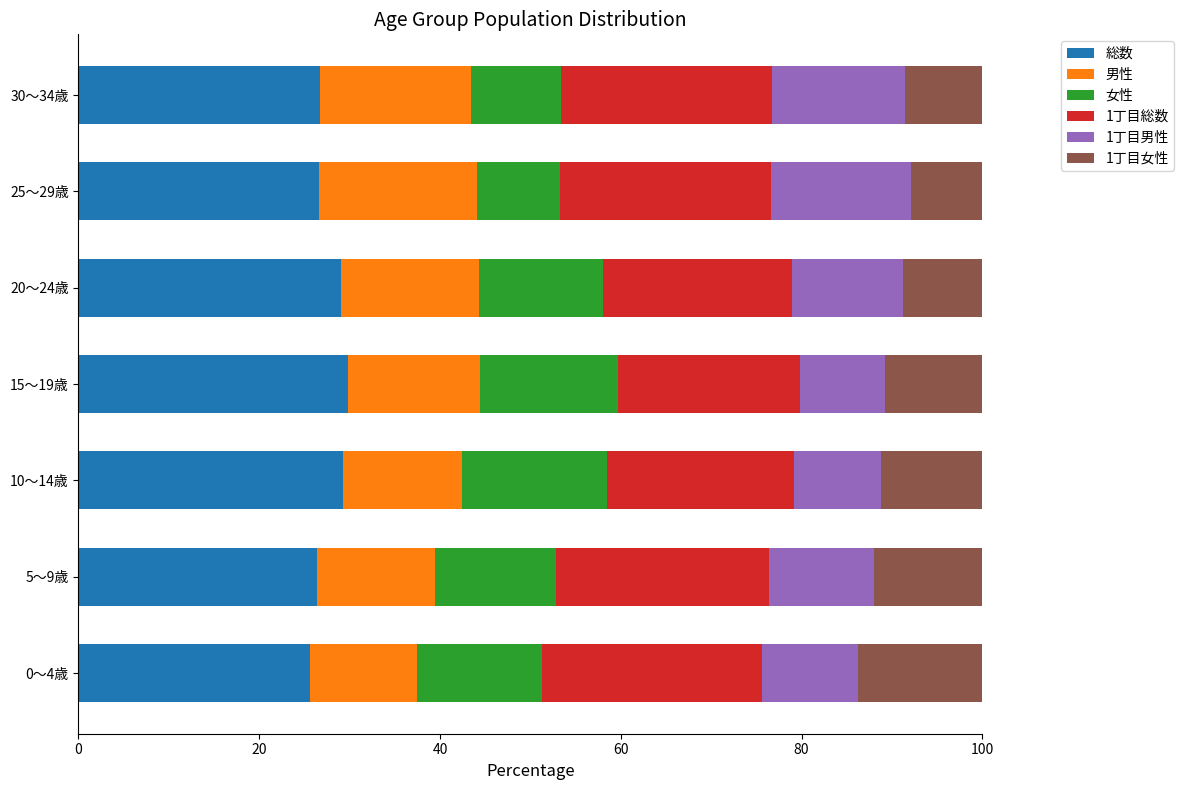

What is the maximum value for 総数?

29.8